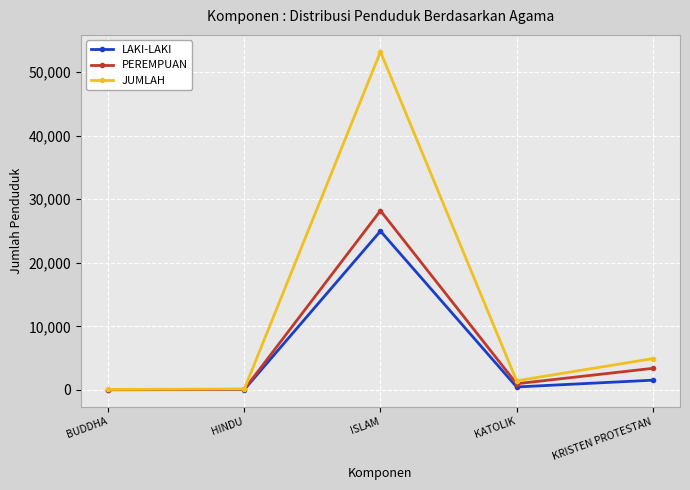

What value does the JUMLAH series have at KRISTEN PROTESTAN?

4928